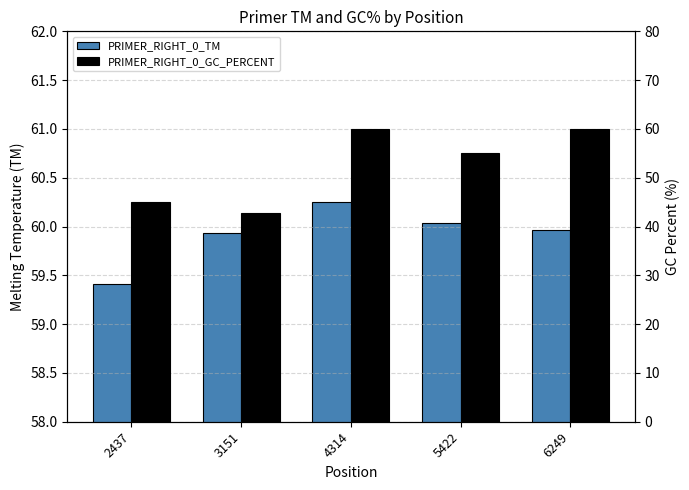

What is the value of the PRIMER_RIGHT_0_GC_PERCENT bar at the 4th from the left?

55.0